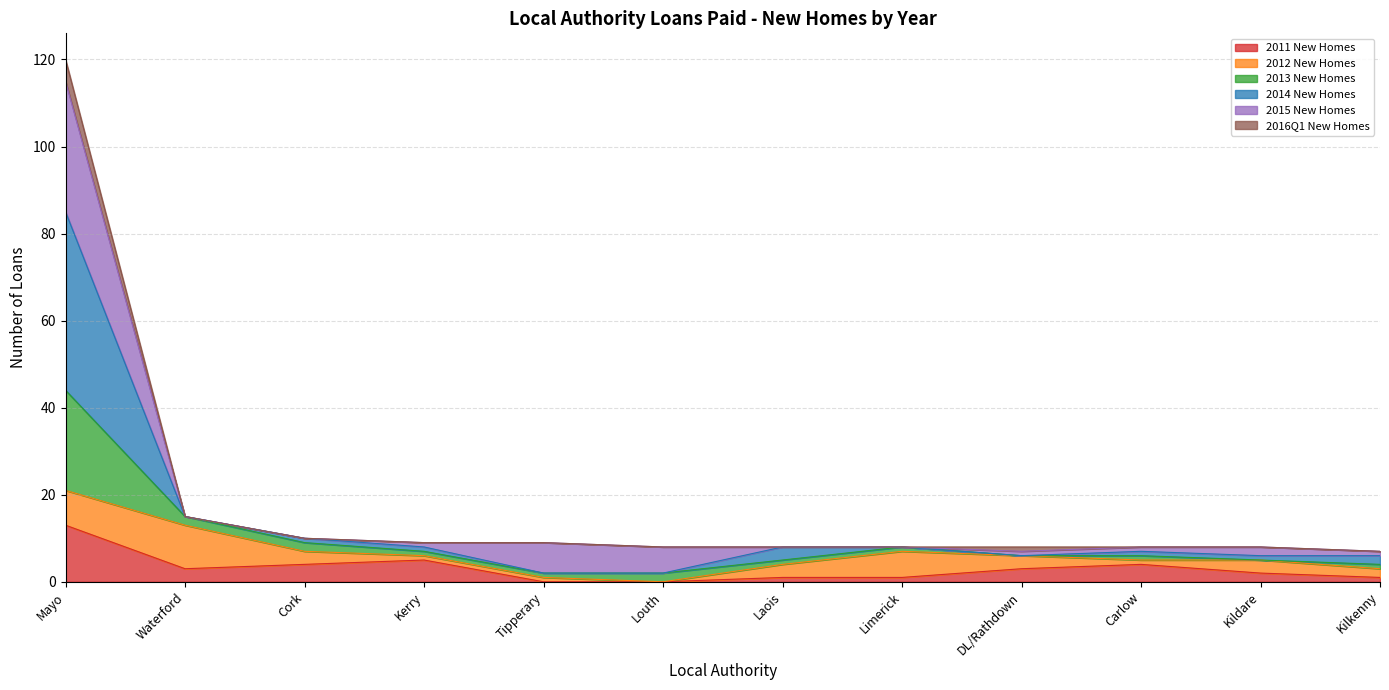

What are all the series names shown in the legend?

2011 New Homes, 2012 New Homes, 2013 New Homes, 2014 New Homes, 2015 New Homes, 2016Q1 New Homes